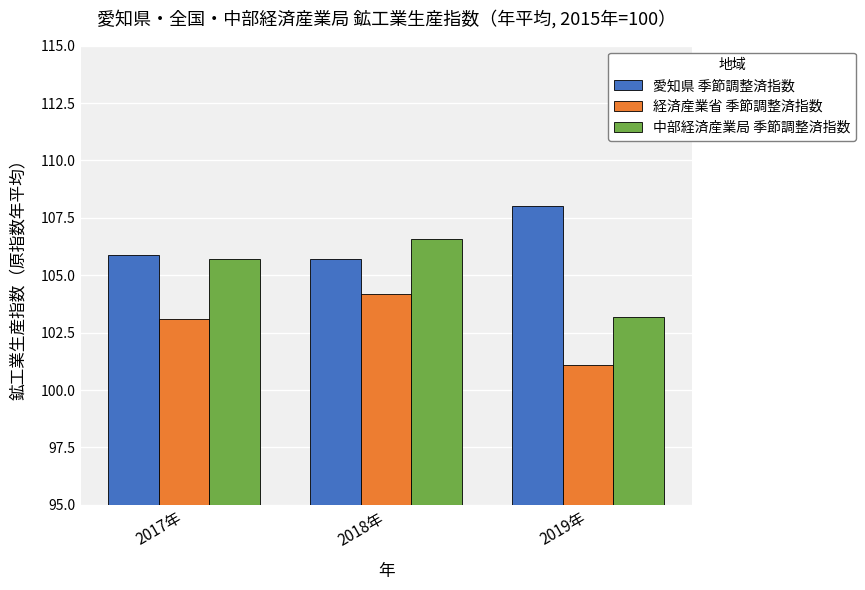

The value of 愛知県 季節調整済指数 at 2019年 is 179.7. True or false?

False